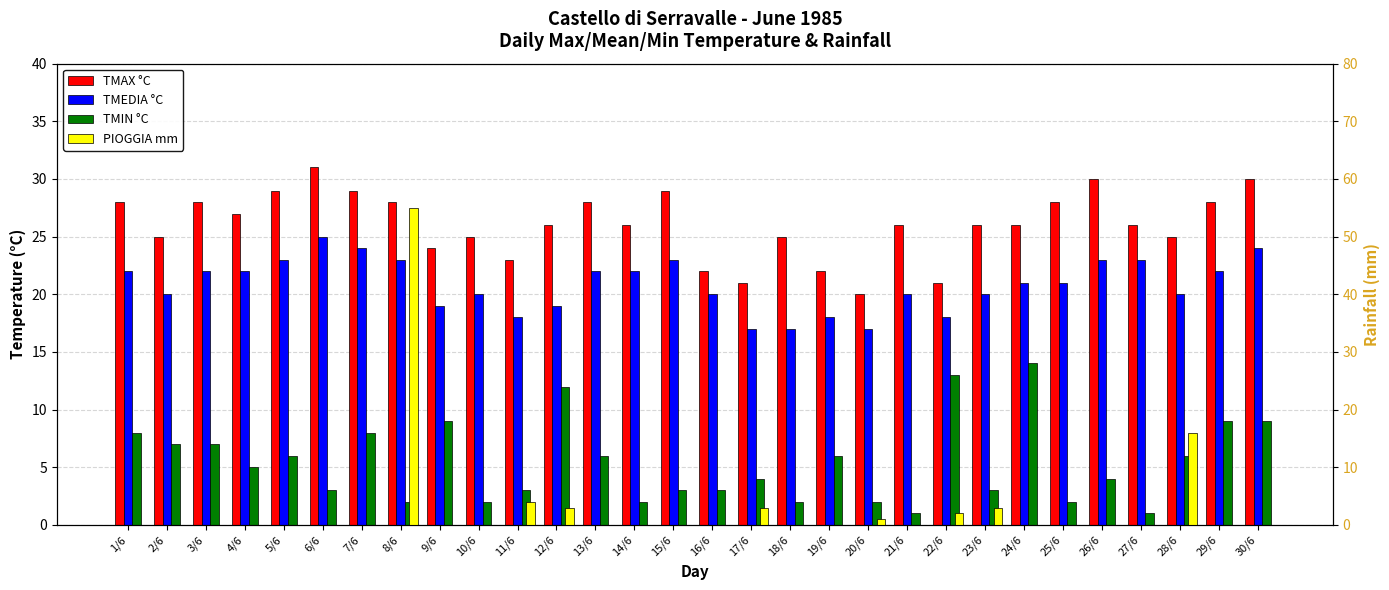

Does the chart contain any negative values?

No